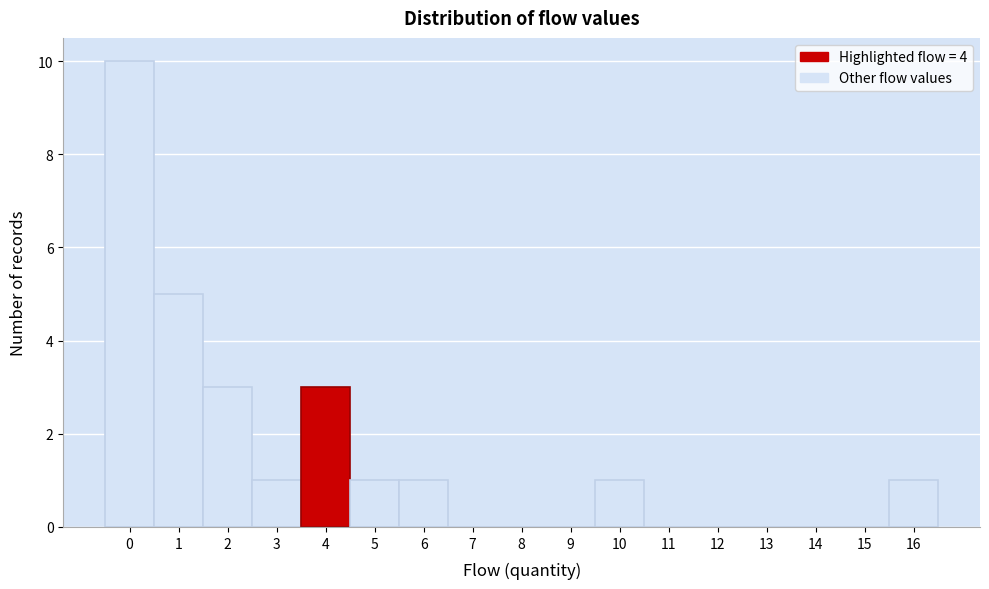

How tall is the bar that spans -0.5 to 0.5 on the x-axis? The values are not printed on the chart, so give them approximately, as read against the axis.

10